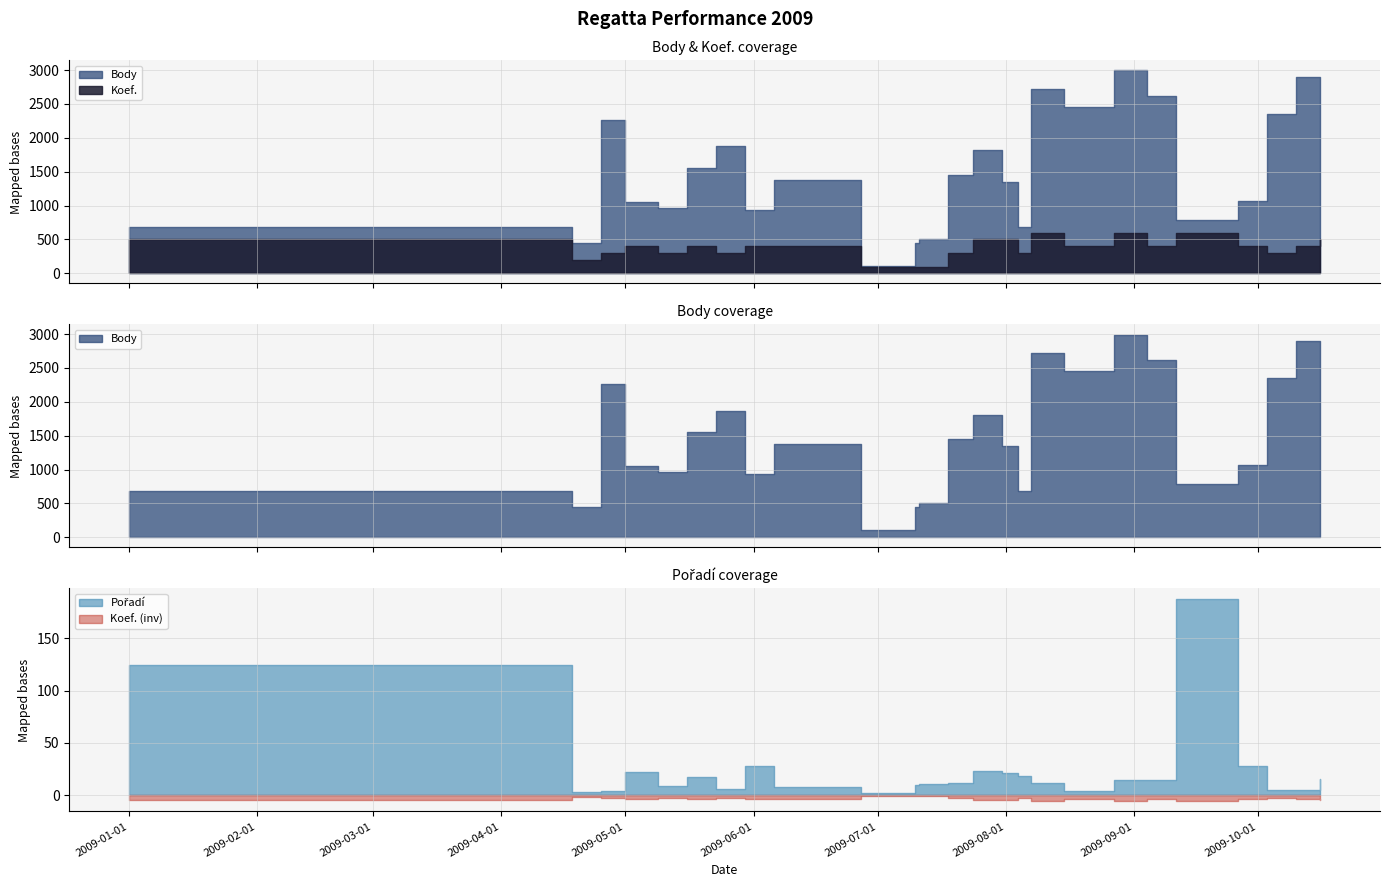

At how many categories does at least one series exceed 2017?

8